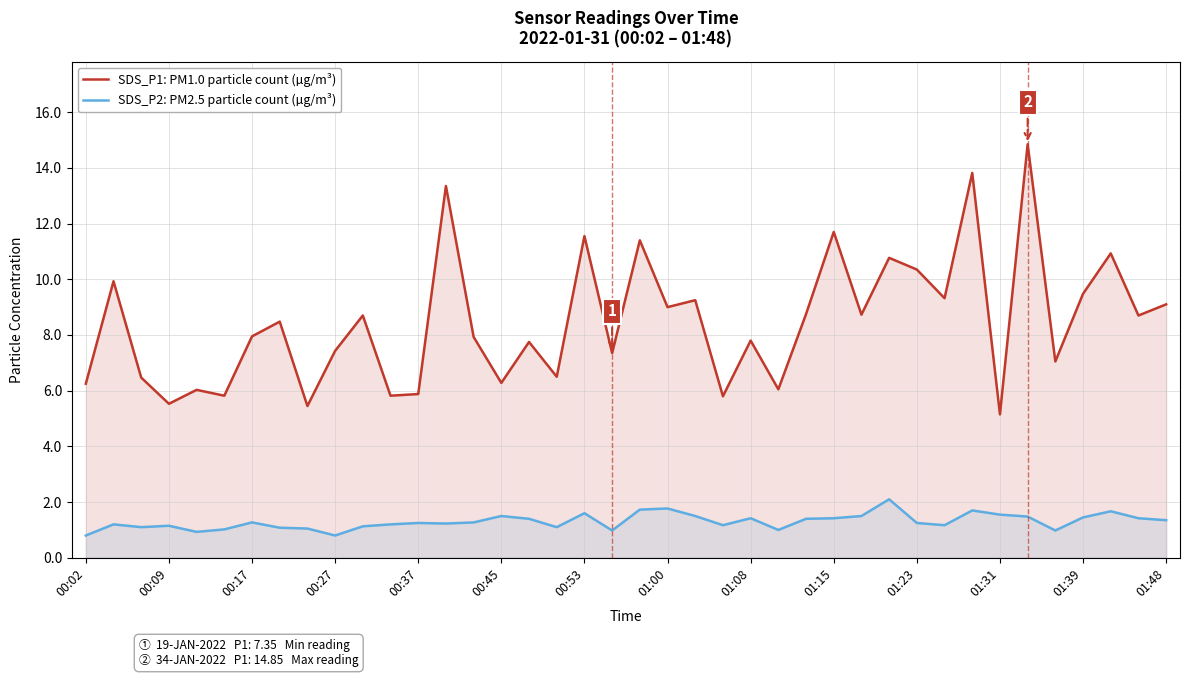

True or false: SDS_P1: PM1.0 particle count (µg/m³) has a value of 8.8 at 26.

True